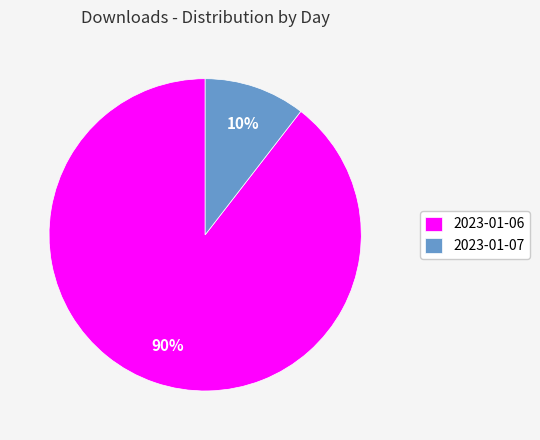

To the nearest percent, what portion does 2023-01-06 represent?

90%